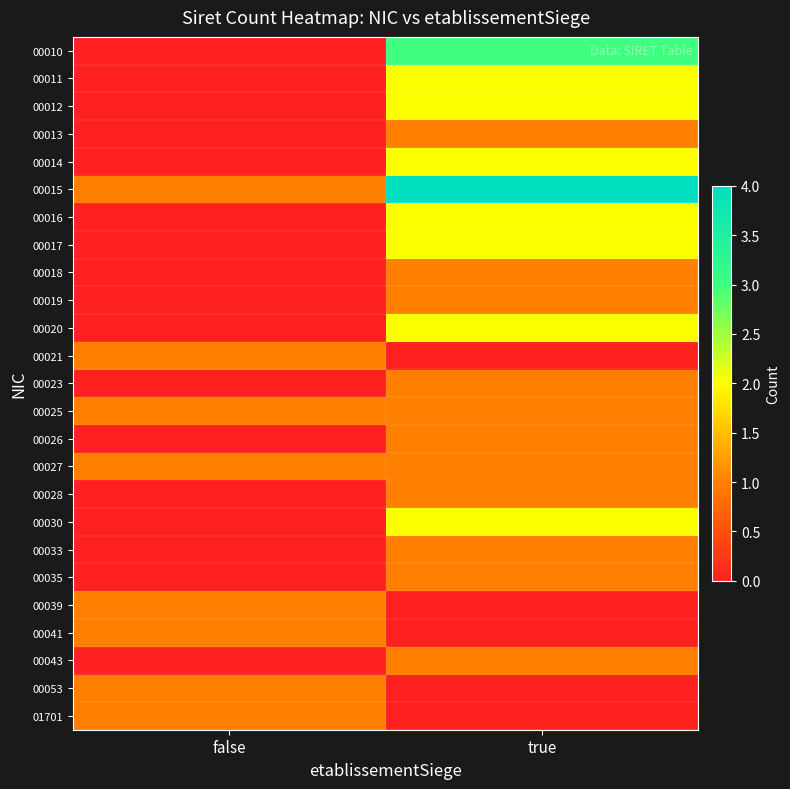

Rank the series by their maximum value, from highest to lowest.

00015, 00010, 00011, 00012, 00014, 00016, 00017, 00020, 00030, 00013, 00018, 00019, 00021, 00023, 00025, 00026, 00027, 00028, 00033, 00035, 00039, 00041, 00043, 00053, 01701